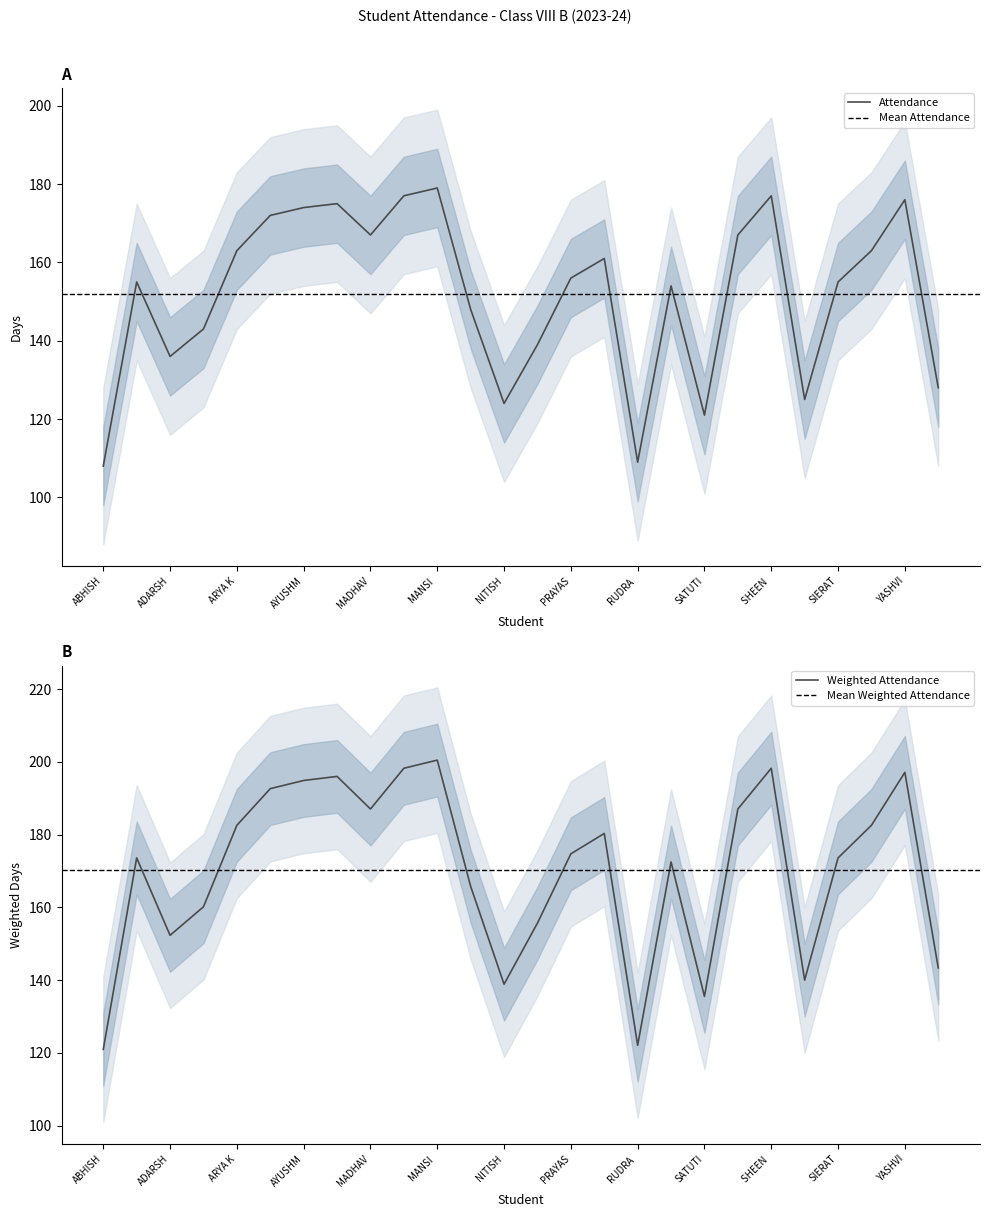

What is the maximum value for Weighted Attendance?

200.5